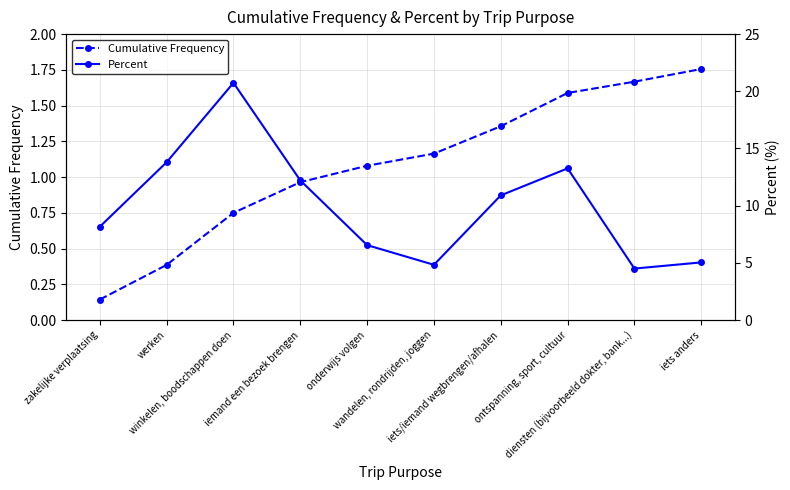

List the series in order of their peak value, highest first.

Percent, Cumulative Frequency